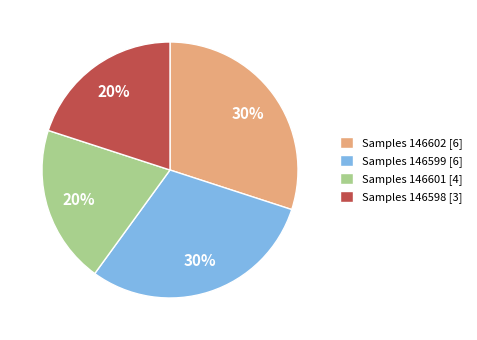

What is the ratio of the value at Samples 146601 [4] to the value at Samples 146599 [6]?

0.7